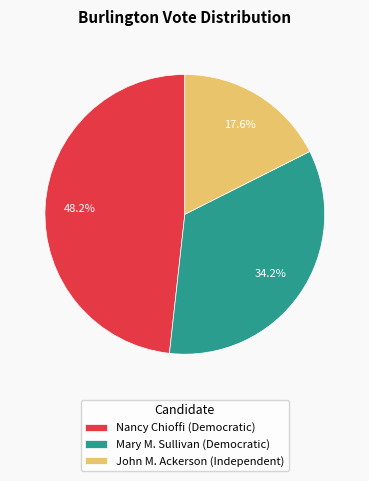

How many slices are in this pie chart?

3